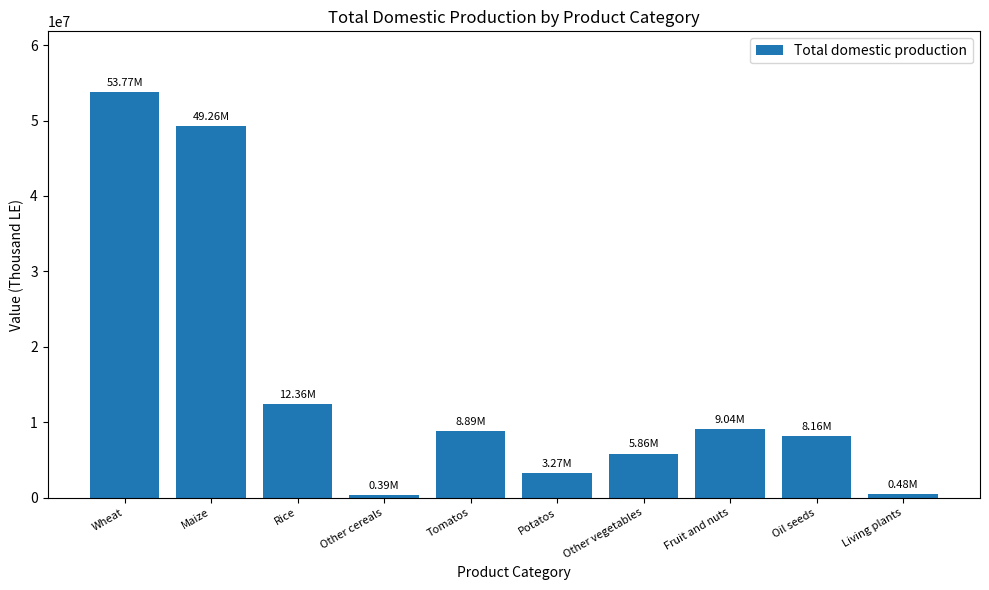

What is the average value?

15148014.8